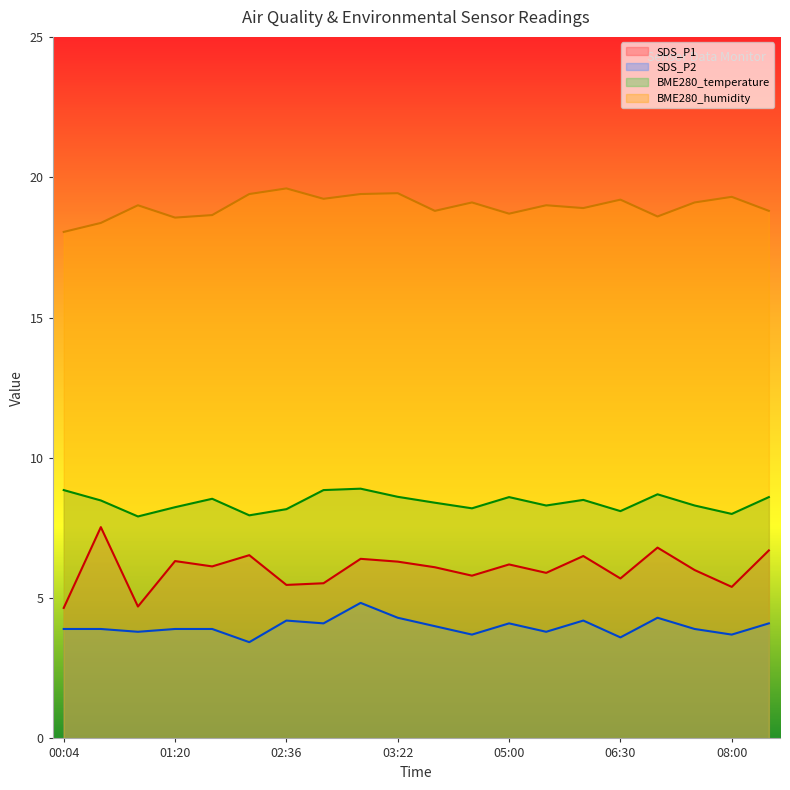

Is the value of SDS_P1 at 04:30 greater than the value of SDS_P2 at 00:04?

Yes